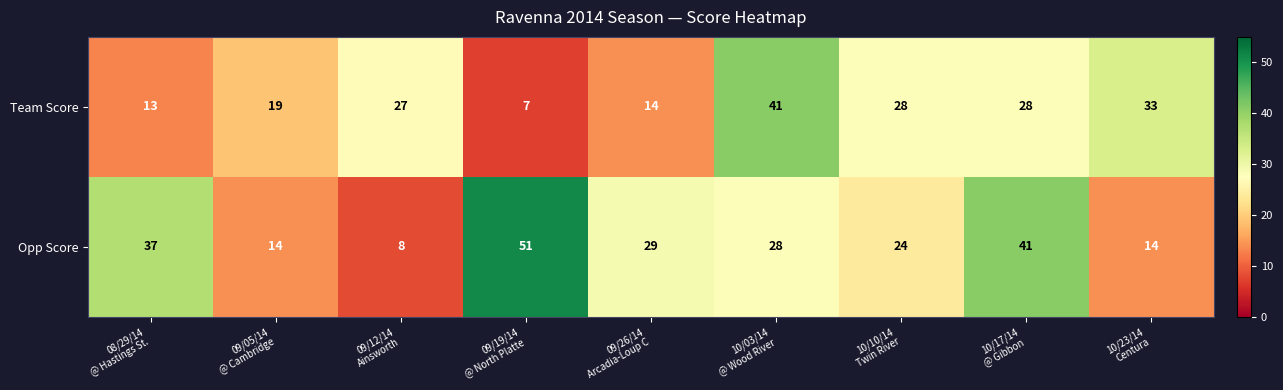

What is the maximum value shown in the chart?

51